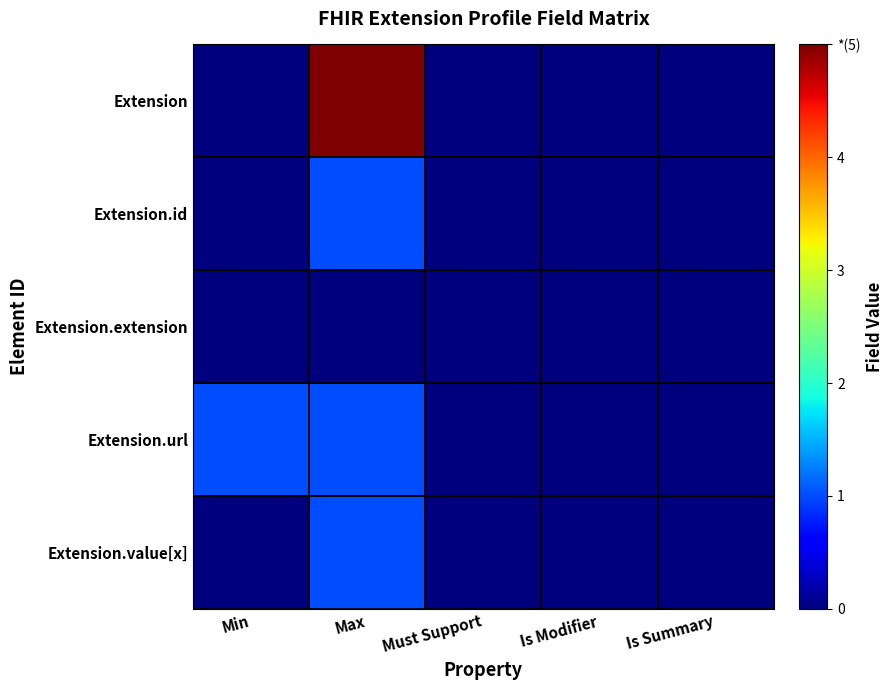

Which series has the largest total across all categories?

Extension